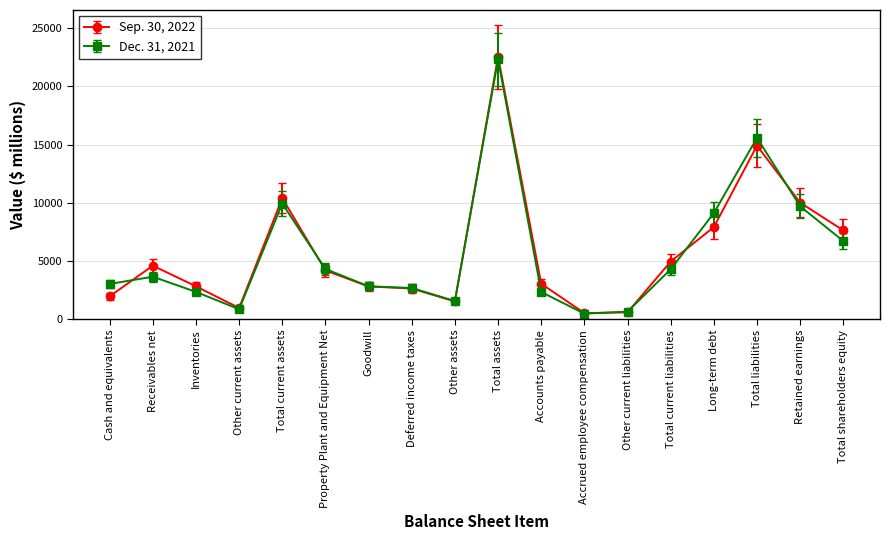

At which category does Dec. 31, 2021 reach its first local peak?

Receivables net